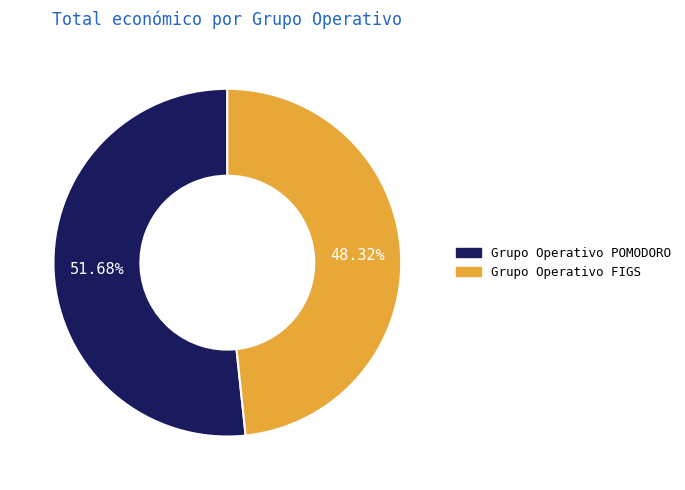

Combined, do Grupo Operativo FIGS and Grupo Operativo POMODORO account for over 50%?

Yes